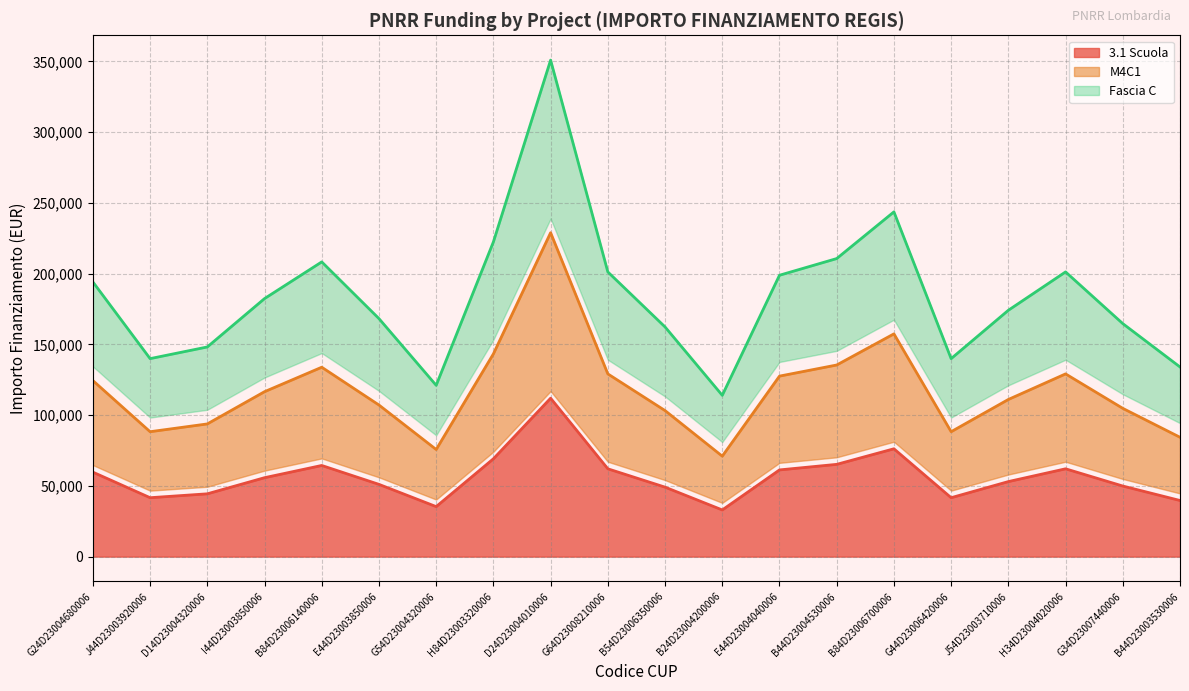

At which category does M4C1 reach its first local valley?

J44D23003920006